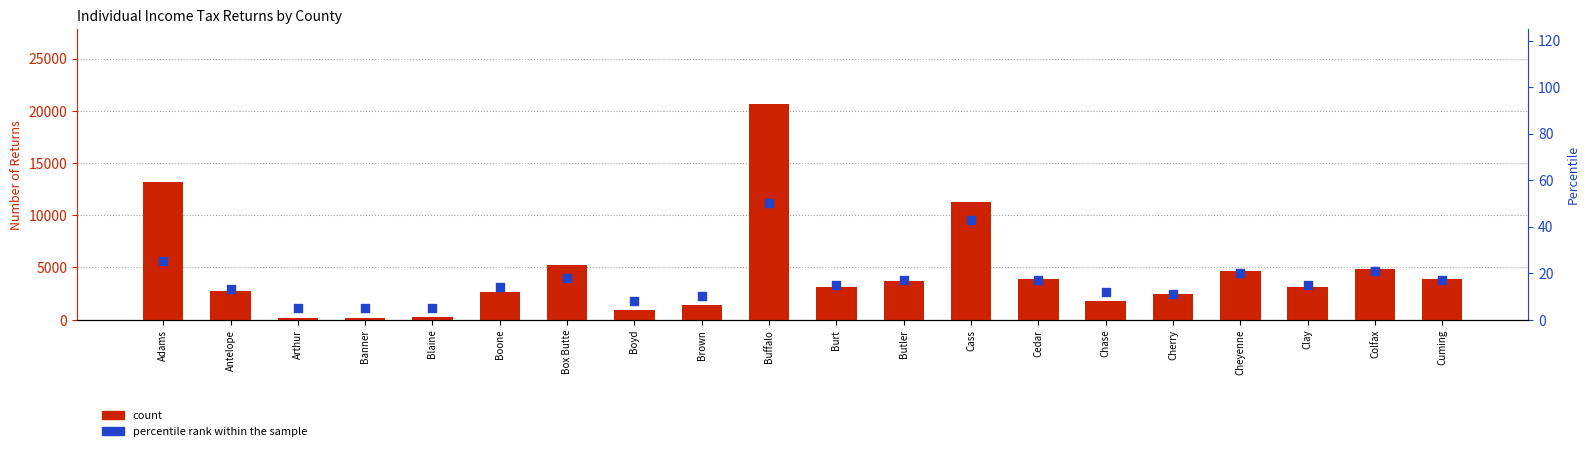

Which series reaches the maximum Y coordinate?

count